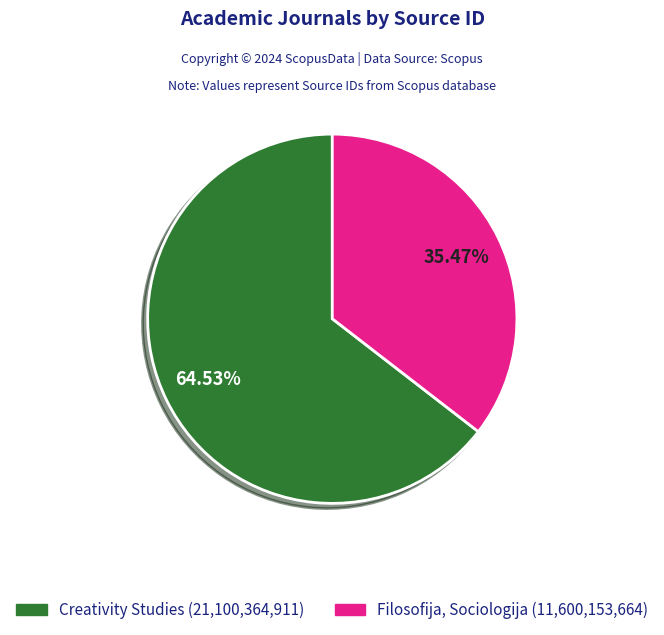

To the nearest percent, what is the combined percentage of Creativity Studies and Filosofija, Sociologija?

100%